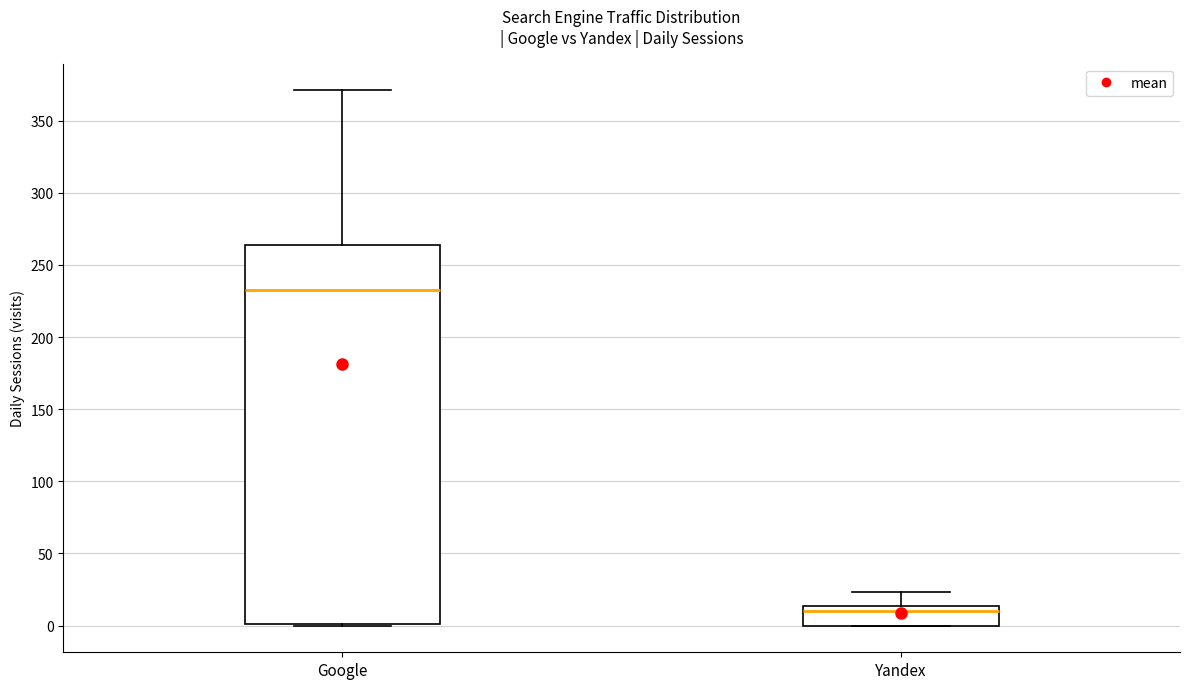

Where does the median line of the box for Google sit on the y-axis? The values are not printed on the chart, so give them approximately, as read against the axis.

235